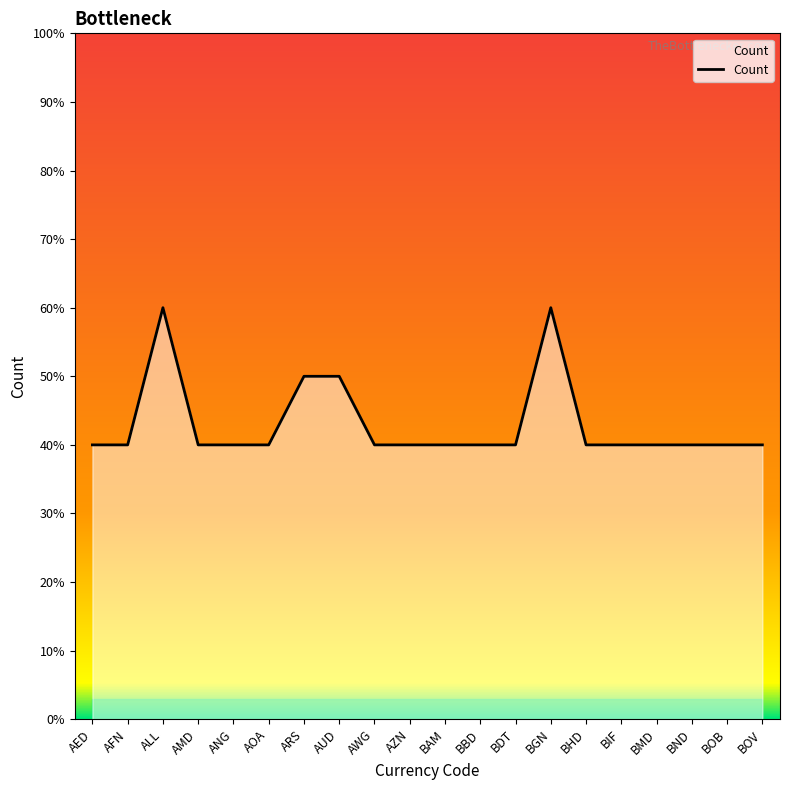

Is it true that the value at BAM is 4?

True